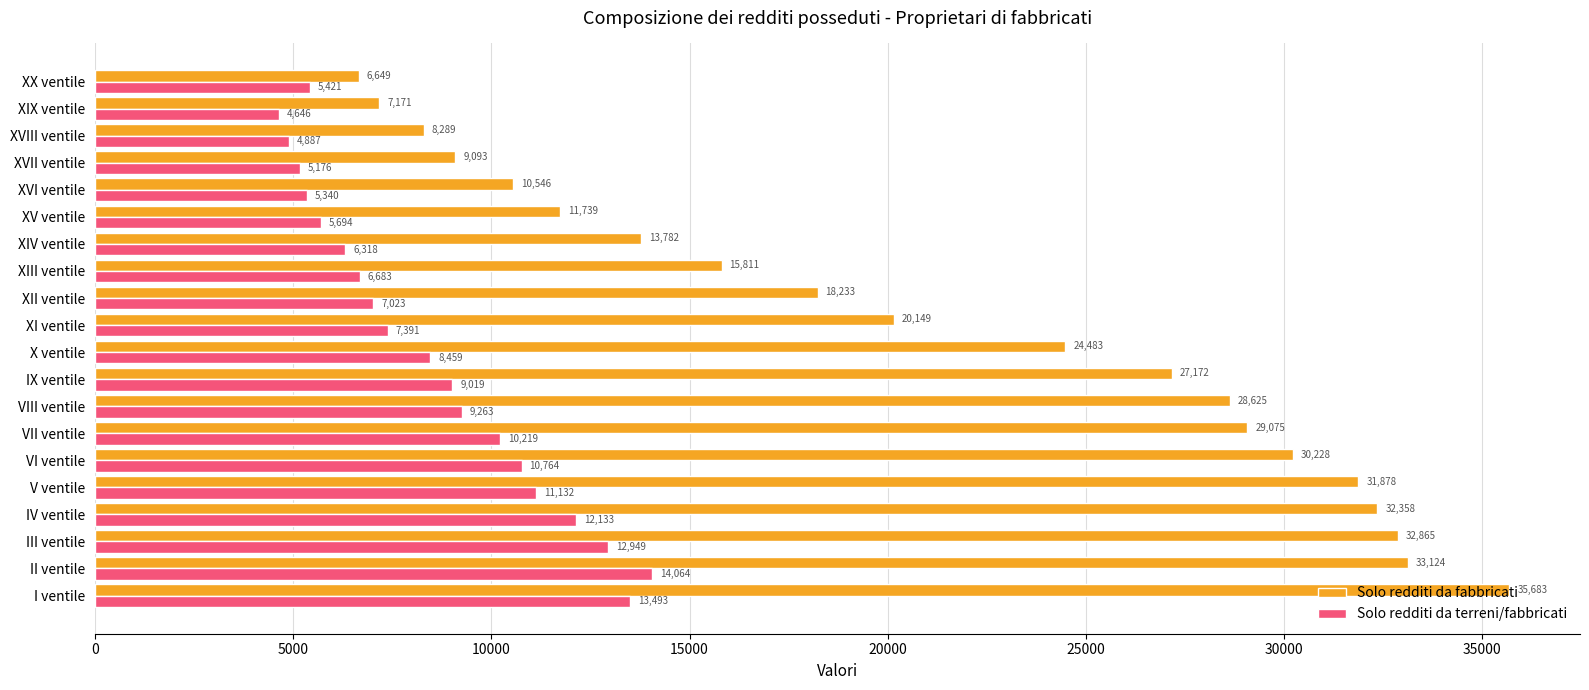

Count the number of data series in this chart.

2